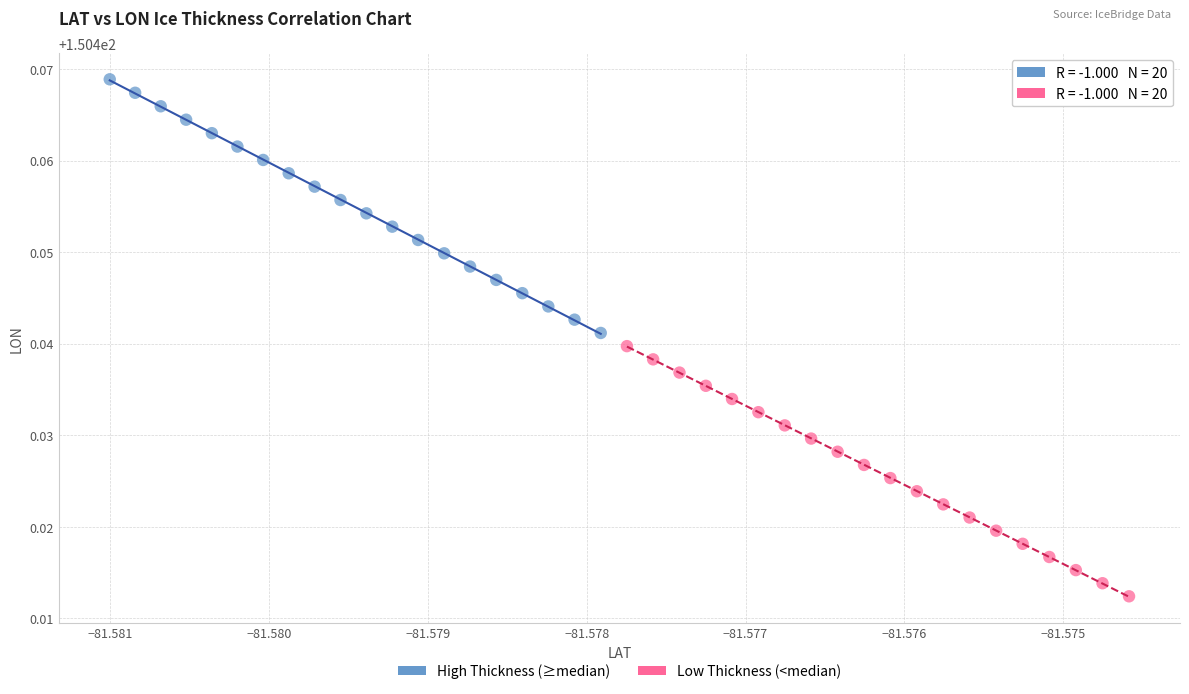

Which series reaches the minimum Y coordinate?

Low Thickness (<median)